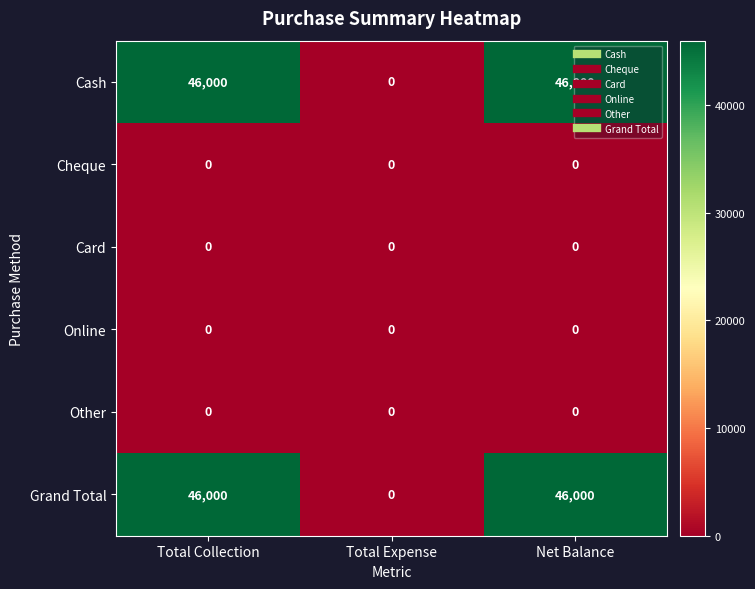

What is the maximum value shown in the chart?

46000